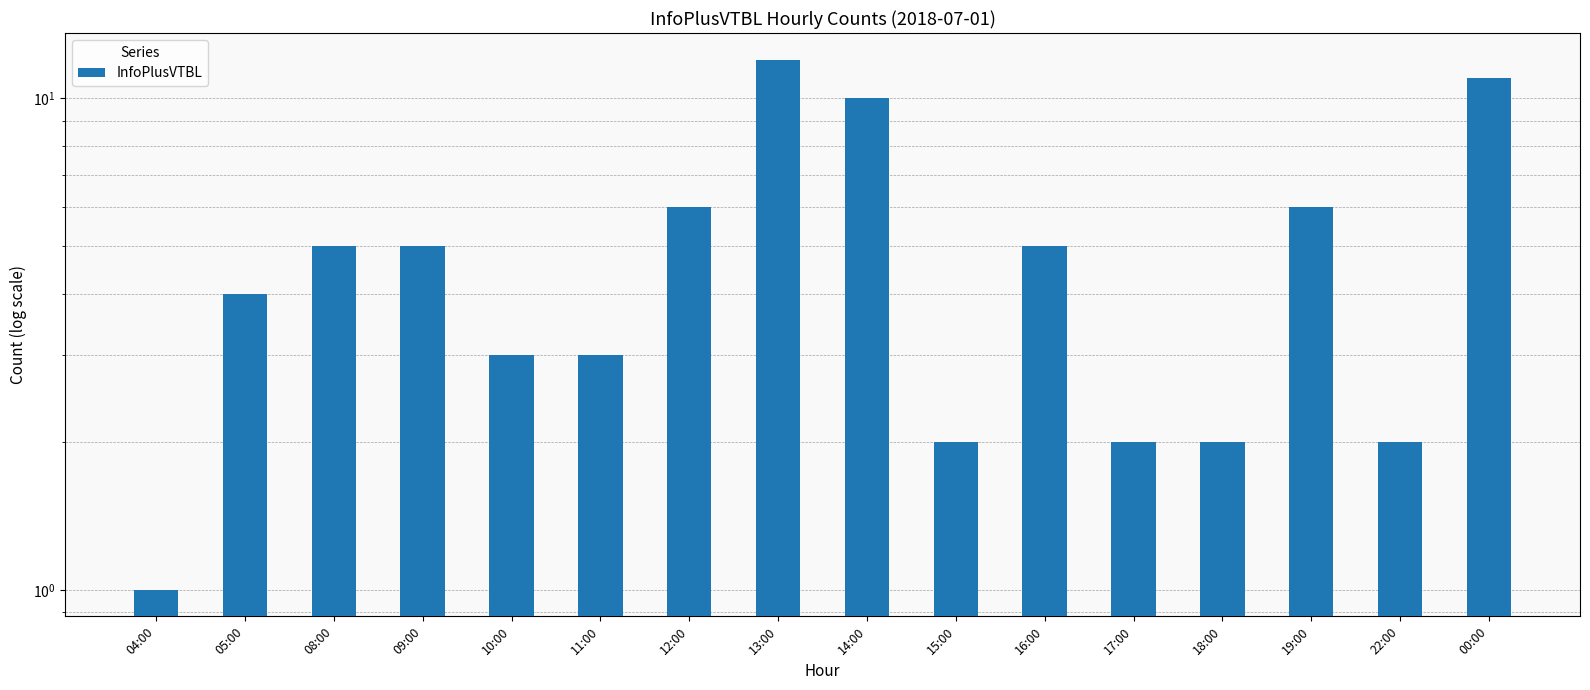

Rank the categories by value from lowest to highest.

04:00, 15:00, 17:00, 18:00, 22:00, 10:00, 11:00, 05:00, 08:00, 09:00, 16:00, 12:00, 19:00, 14:00, 00:00, 13:00